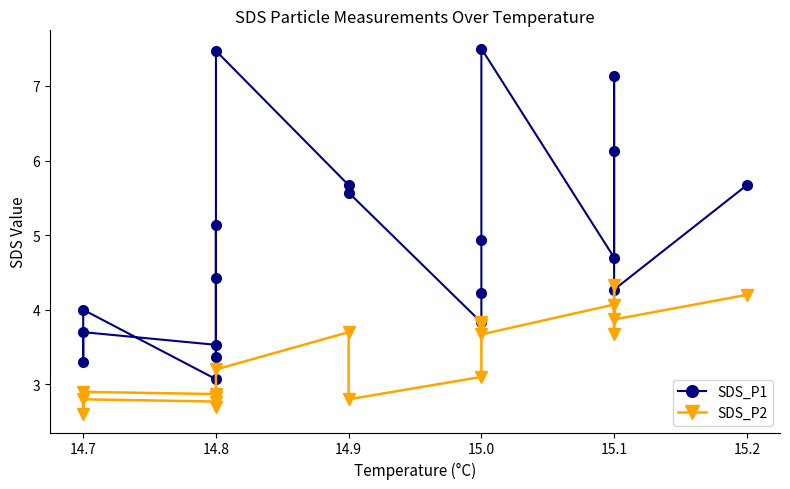

How many series are shown in this chart?

2